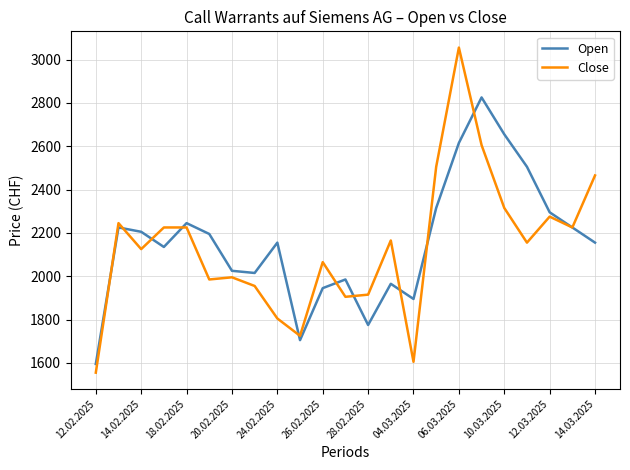

List the series in order of their peak value, lowest first.

Open, Close